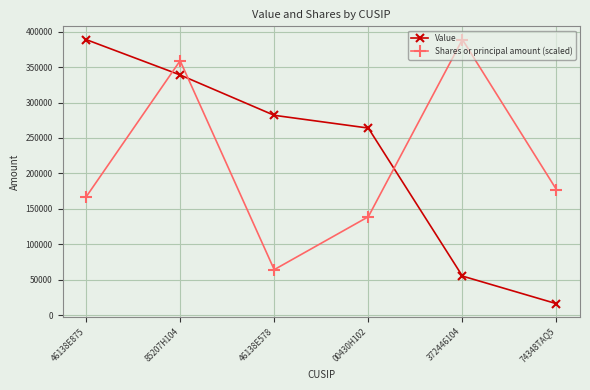

How many Value values are between 55000 and 339000?

4